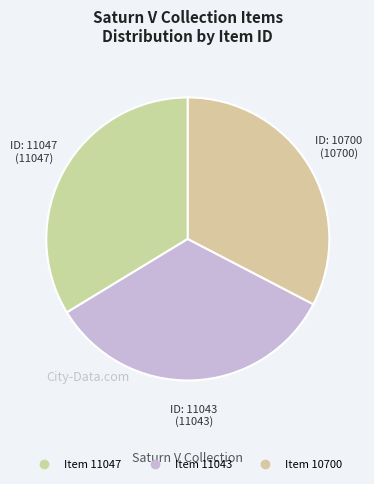

How many segments does this pie chart have?

3